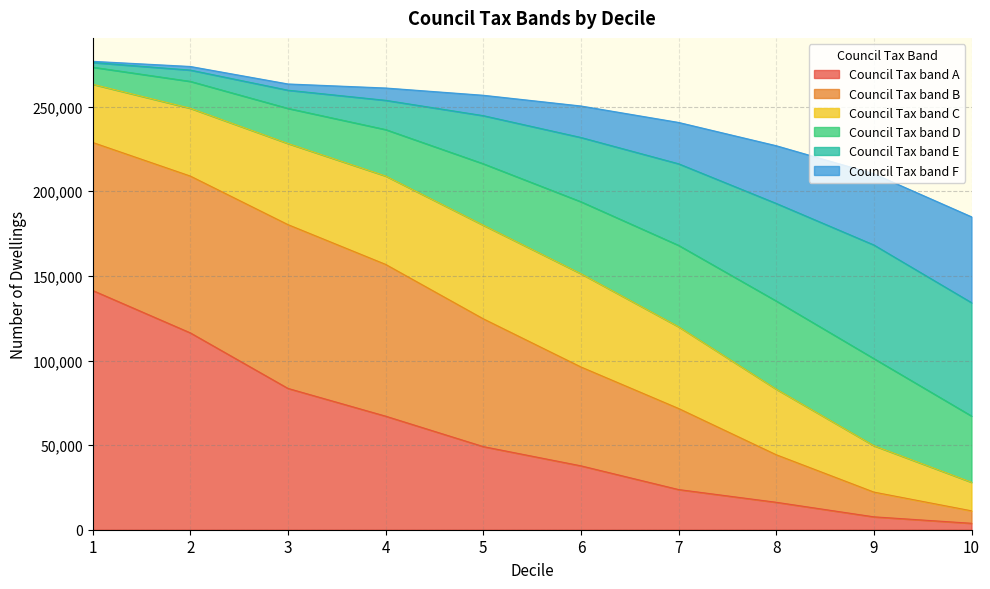

What is the difference between the Council Tax band A values at 7 and 3?

59771